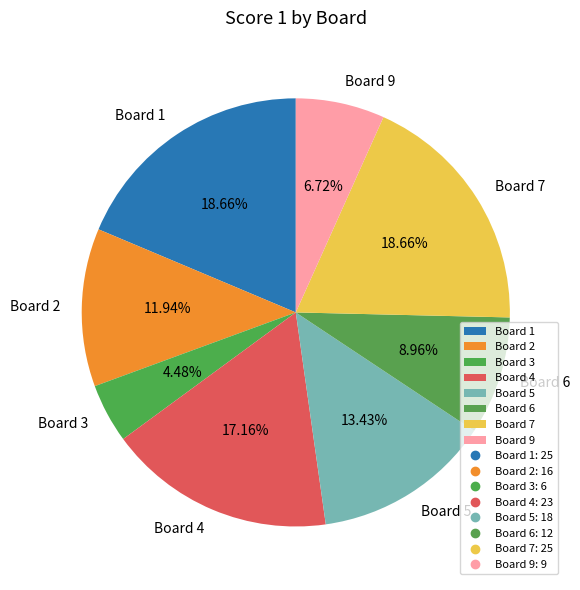

Approximately how many times larger is the value at Board 1 compared to Board 5?

1.4